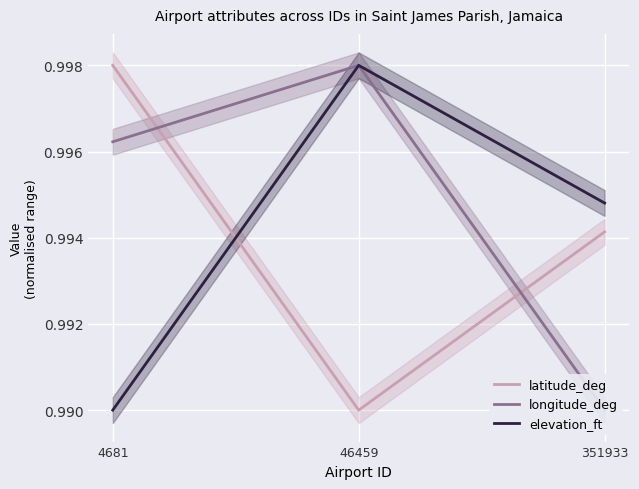

What is the smallest value displayed?

1.0